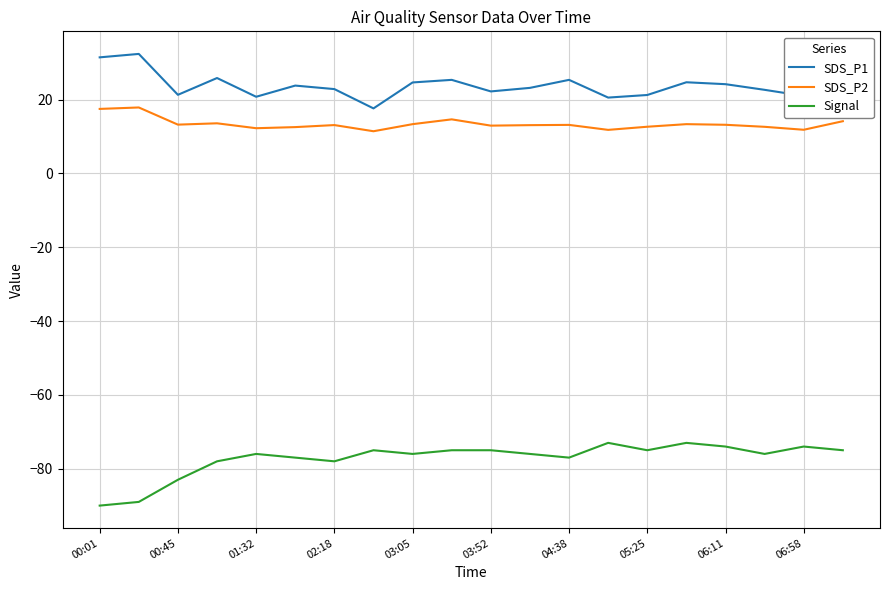

What is the minimum value for SDS_P1?

17.6